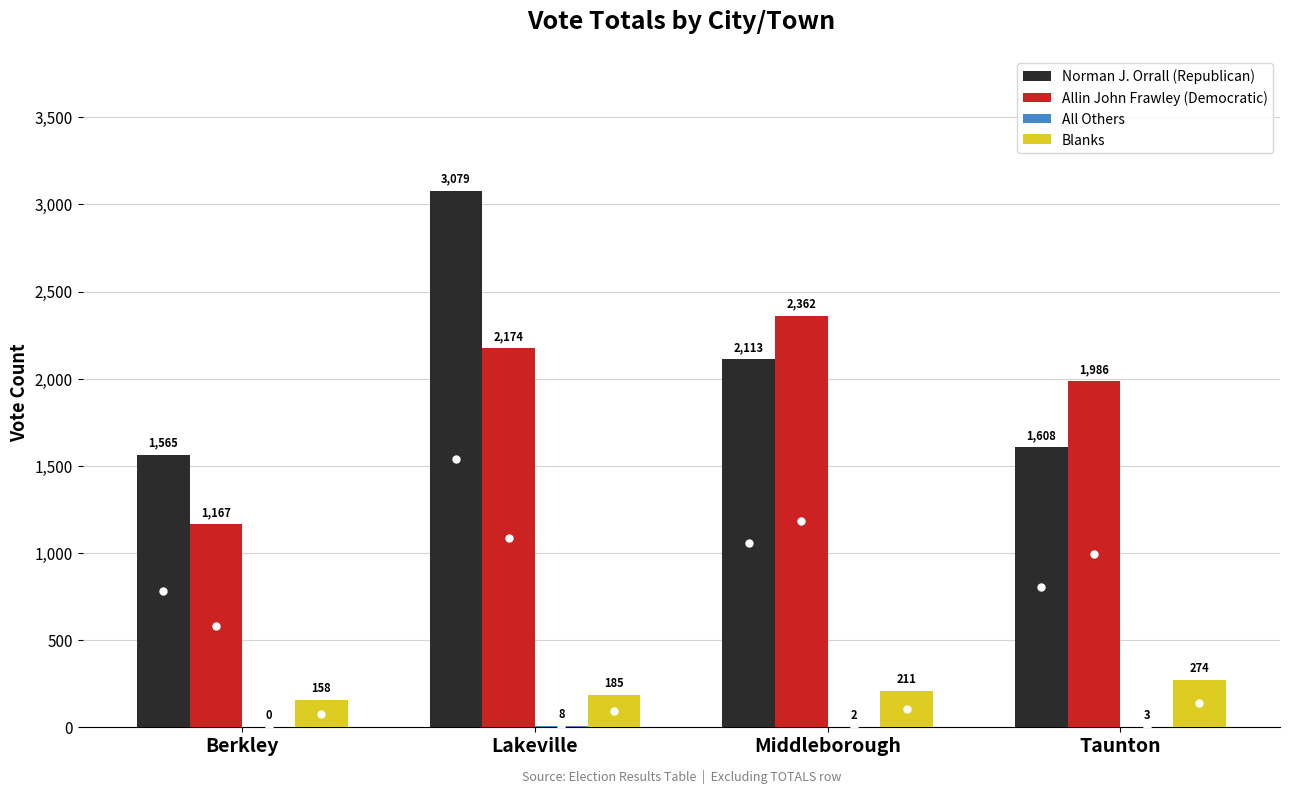

How many Allin John Frawley (Democratic) values are between 1986 and 2362?

3